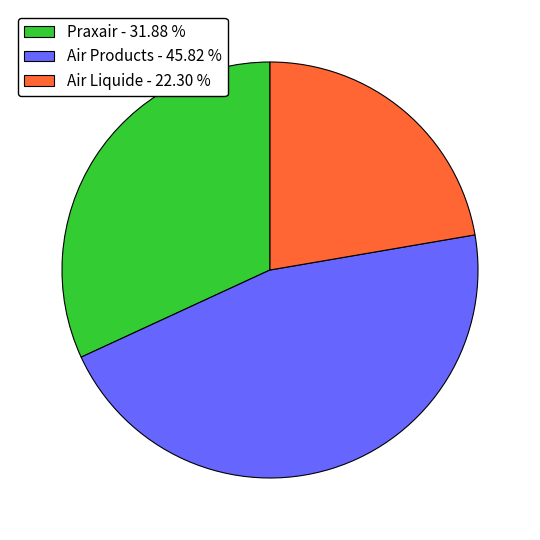

How many segments does this pie chart have?

3